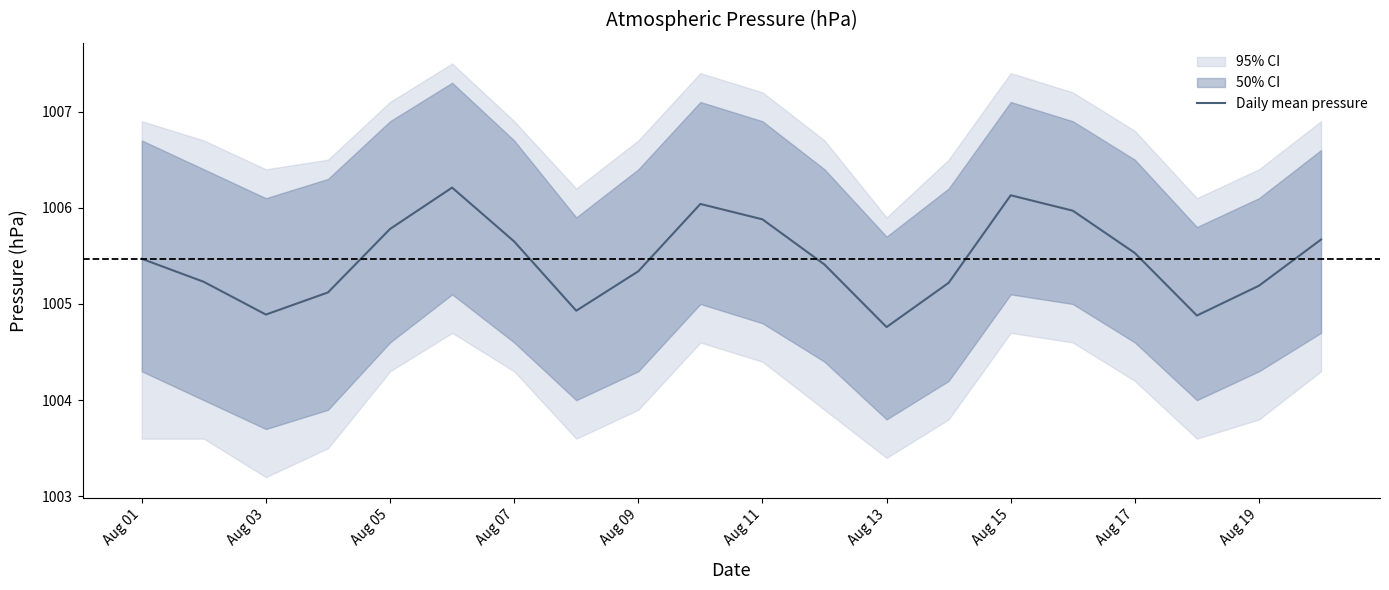

Is it true that Daily mean pressure equals 1006.1 at Aug 15?

True